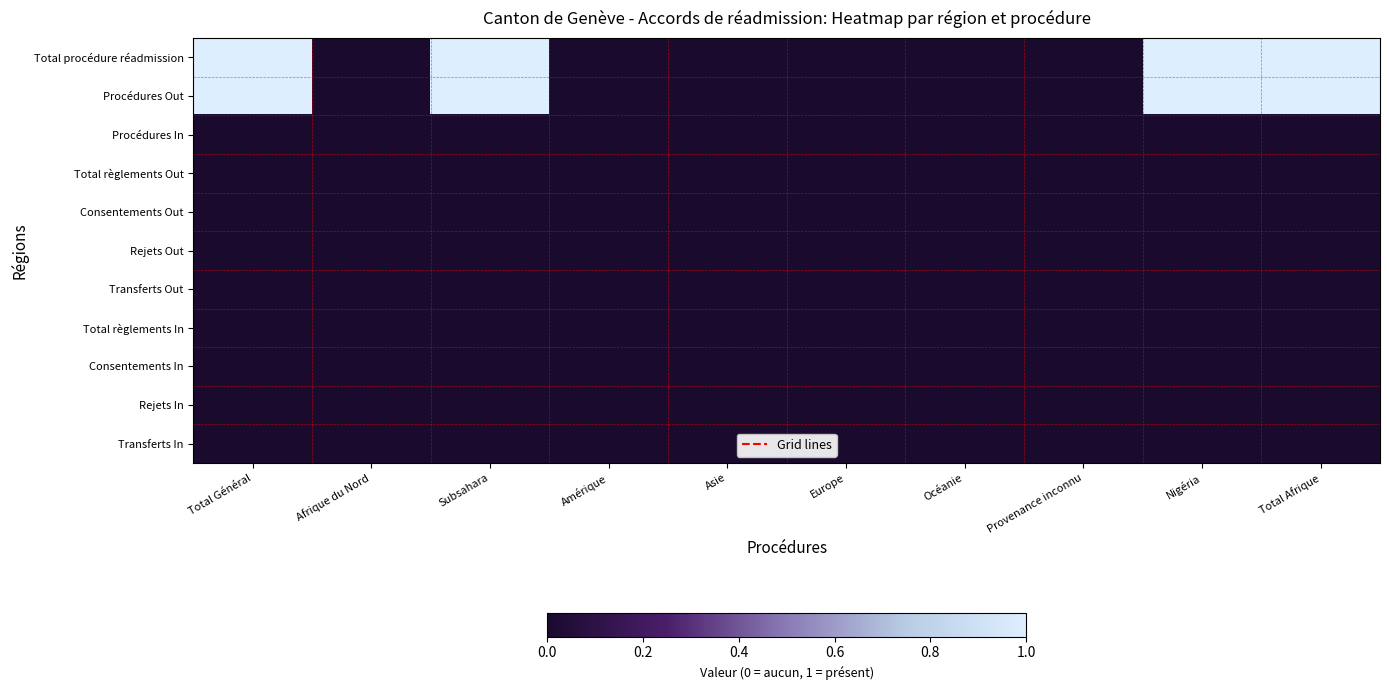

Reading left to right, transcribe all the data shown in this chart.

Total procédure réadmission: Total Général=1	Afrique du Nord=0	Subsahara=1	Amérique=0	Asie=0	Europe=0	Océanie=0	Provenance inconnu=0	Nigéria=1	Total Afrique=1
Procédures Out: Total Général=1	Afrique du Nord=0	Subsahara=1	Amérique=0	Asie=0	Europe=0	Océanie=0	Provenance inconnu=0	Nigéria=1	Total Afrique=1
Procédures In: Total Général=0	Afrique du Nord=0	Subsahara=0	Amérique=0	Asie=0	Europe=0	Océanie=0	Provenance inconnu=0	Nigéria=0	Total Afrique=0
Total règlements Out: Total Général=0	Afrique du Nord=0	Subsahara=0	Amérique=0	Asie=0	Europe=0	Océanie=0	Provenance inconnu=0	Nigéria=0	Total Afrique=0
Consentements Out: Total Général=0	Afrique du Nord=0	Subsahara=0	Amérique=0	Asie=0	Europe=0	Océanie=0	Provenance inconnu=0	Nigéria=0	Total Afrique=0
Rejets Out: Total Général=0	Afrique du Nord=0	Subsahara=0	Amérique=0	Asie=0	Europe=0	Océanie=0	Provenance inconnu=0	Nigéria=0	Total Afrique=0
Transferts Out: Total Général=0	Afrique du Nord=0	Subsahara=0	Amérique=0	Asie=0	Europe=0	Océanie=0	Provenance inconnu=0	Nigéria=0	Total Afrique=0
Total règlements In: Total Général=0	Afrique du Nord=0	Subsahara=0	Amérique=0	Asie=0	Europe=0	Océanie=0	Provenance inconnu=0	Nigéria=0	Total Afrique=0
Consentements In: Total Général=0	Afrique du Nord=0	Subsahara=0	Amérique=0	Asie=0	Europe=0	Océanie=0	Provenance inconnu=0	Nigéria=0	Total Afrique=0
Rejets In: Total Général=0	Afrique du Nord=0	Subsahara=0	Amérique=0	Asie=0	Europe=0	Océanie=0	Provenance inconnu=0	Nigéria=0	Total Afrique=0
Transferts In: Total Général=0	Afrique du Nord=0	Subsahara=0	Amérique=0	Asie=0	Europe=0	Océanie=0	Provenance inconnu=0	Nigéria=0	Total Afrique=0